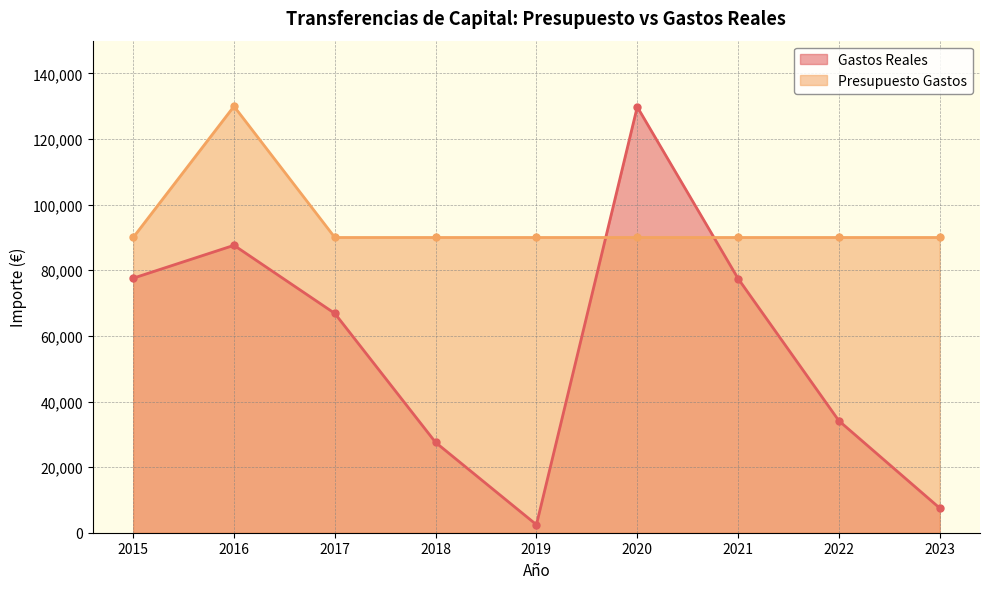

At which category is the sum across all series the highest?

2020